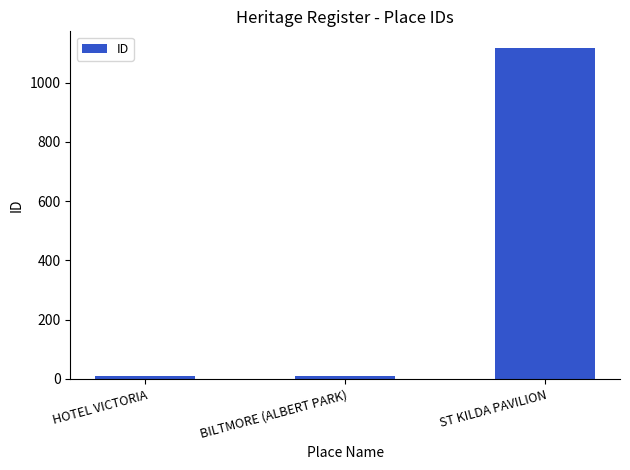

How many values are below 11?

1